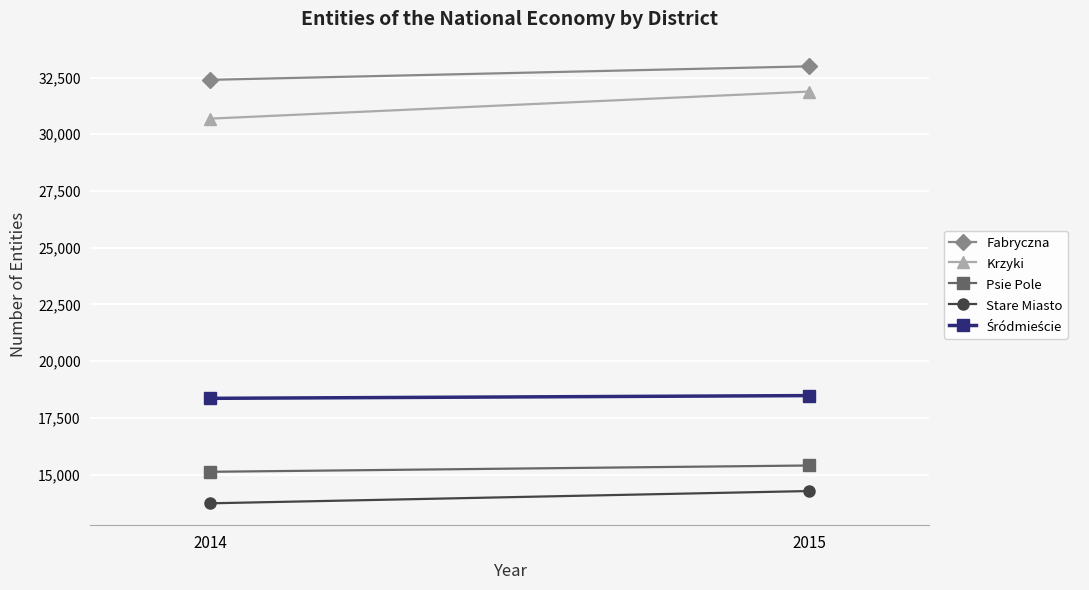

What is the difference between the highest and lowest values at 2014?

18661